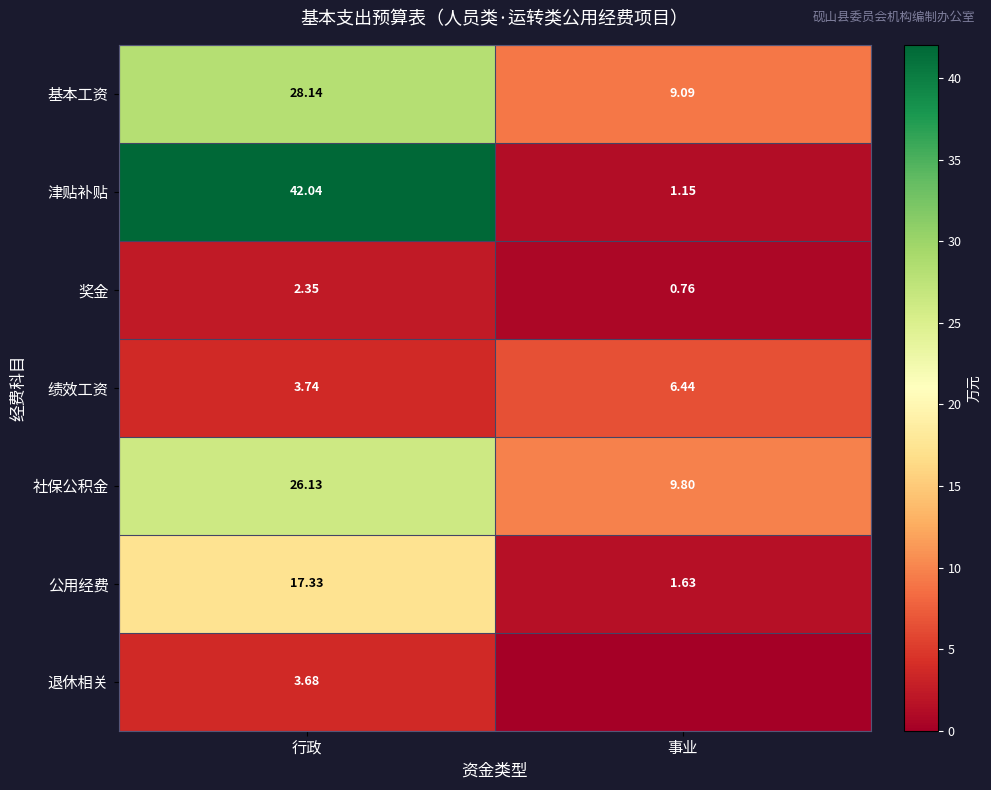

What is the sum of the 社保公积金 values at 事业 and 行政?

35.9